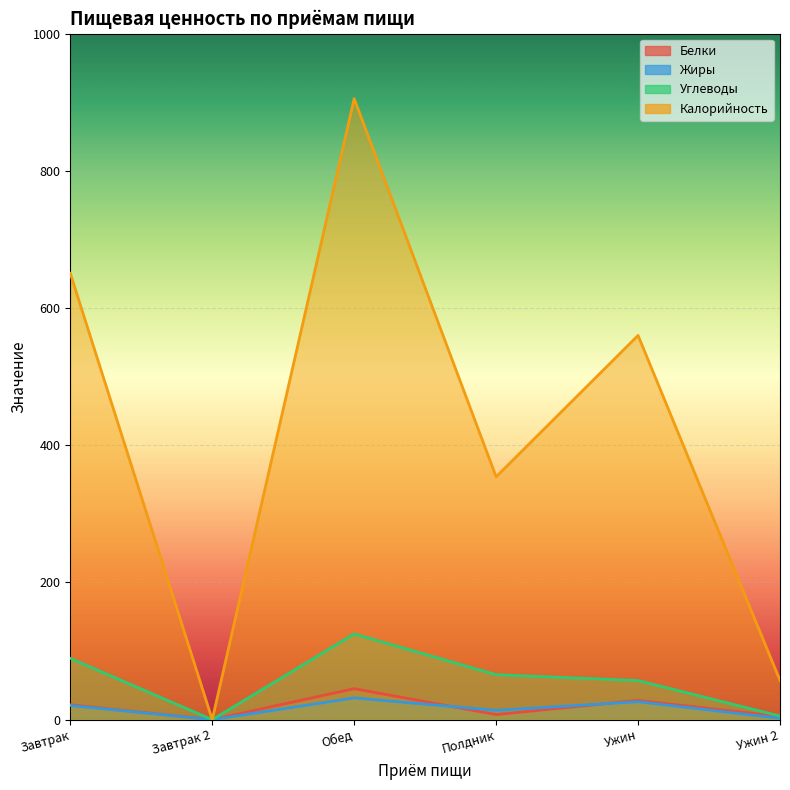

What is the label of the 4th point from the left?

Полдник